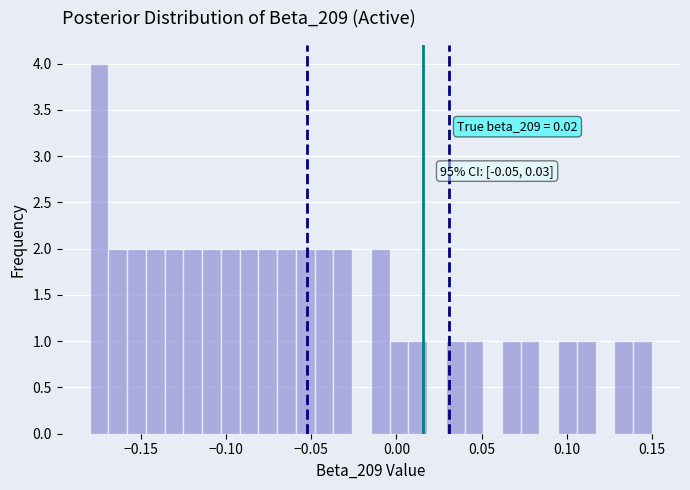

Around what value on the x-axis is the tallest bar? Give the approximate position of its centre, as read against the axis.

-0.175